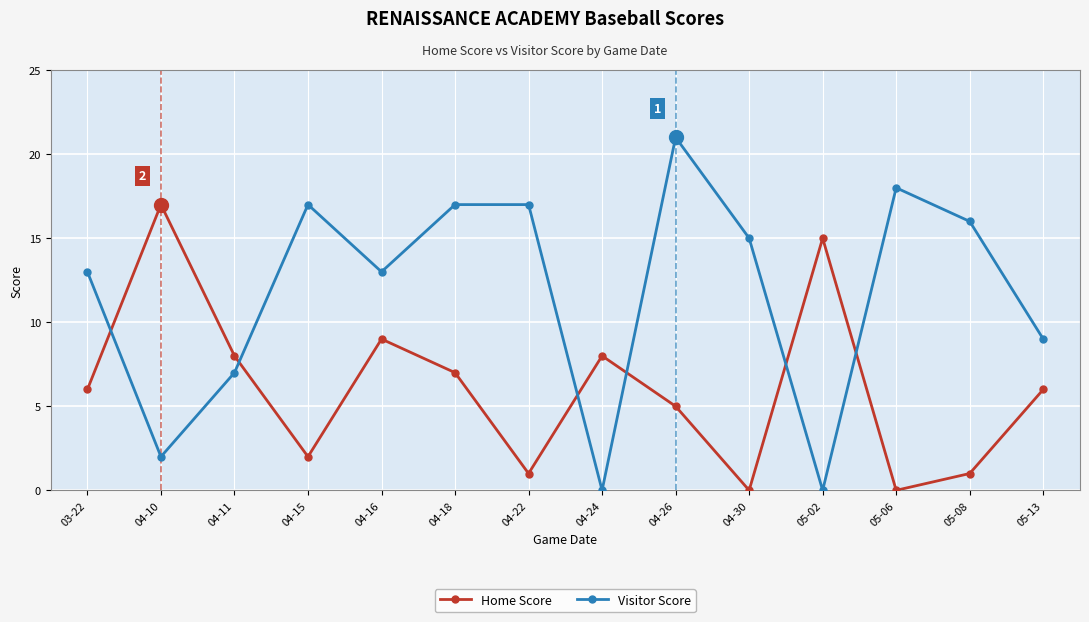

What is the total value across all series at 05-02?

15